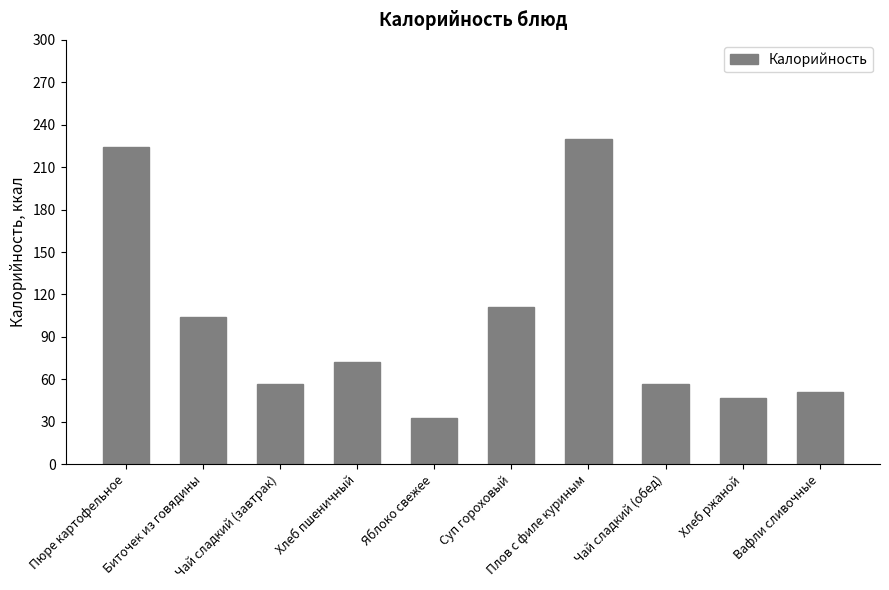

Are the bars grouped side by side (vs. stacked)?

No